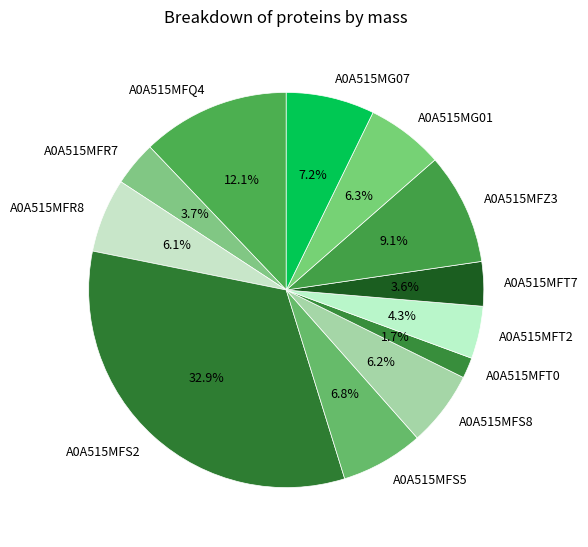

Is it true that A0A515MFS8 is 1% of the pie?

False